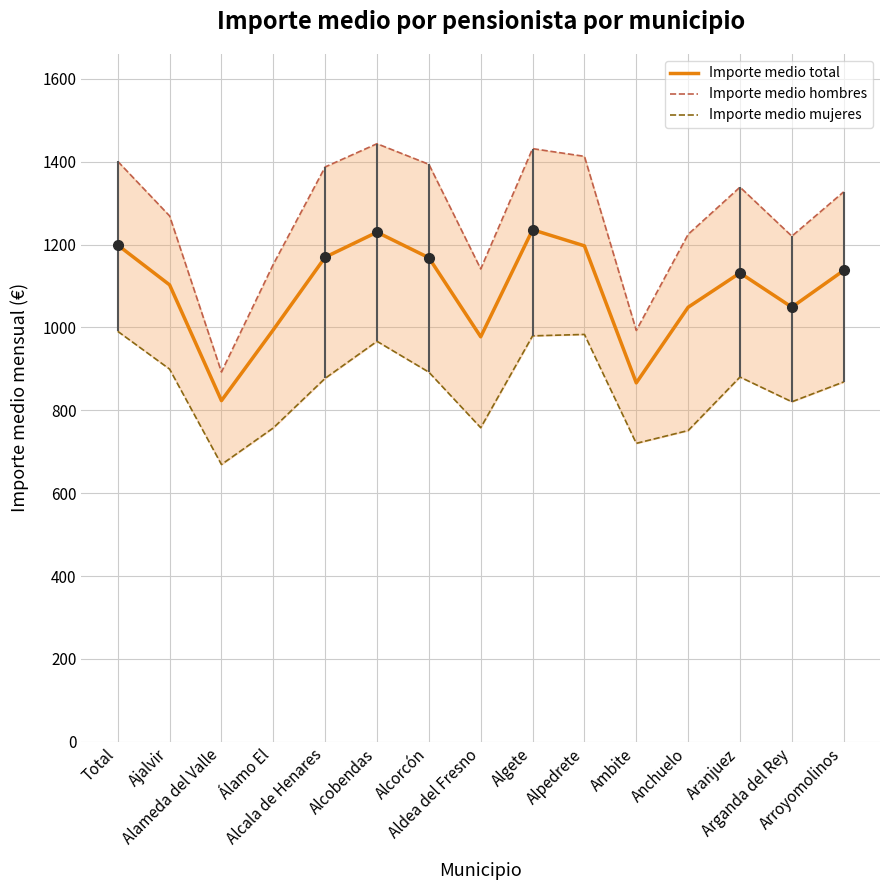

Which has a higher value, Alcobendas or Anchuelo?

Alcobendas